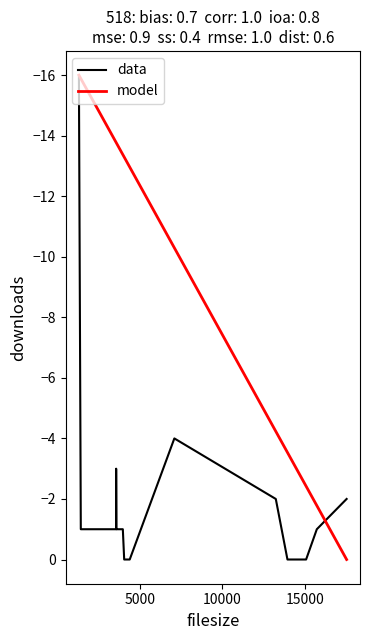

What is the minimum value for data?

-16